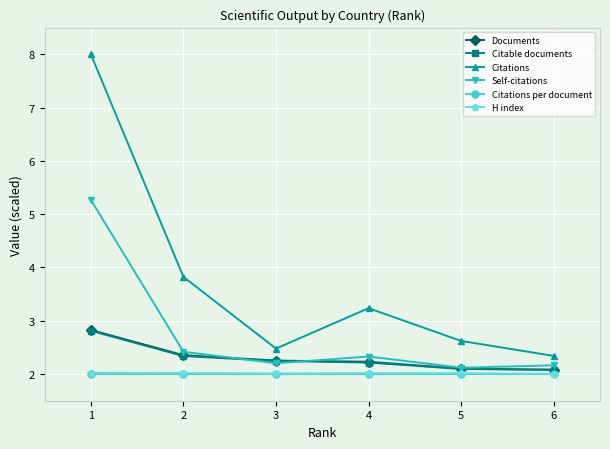

What is the value of the Documents point at the 5th from the left?

2.1